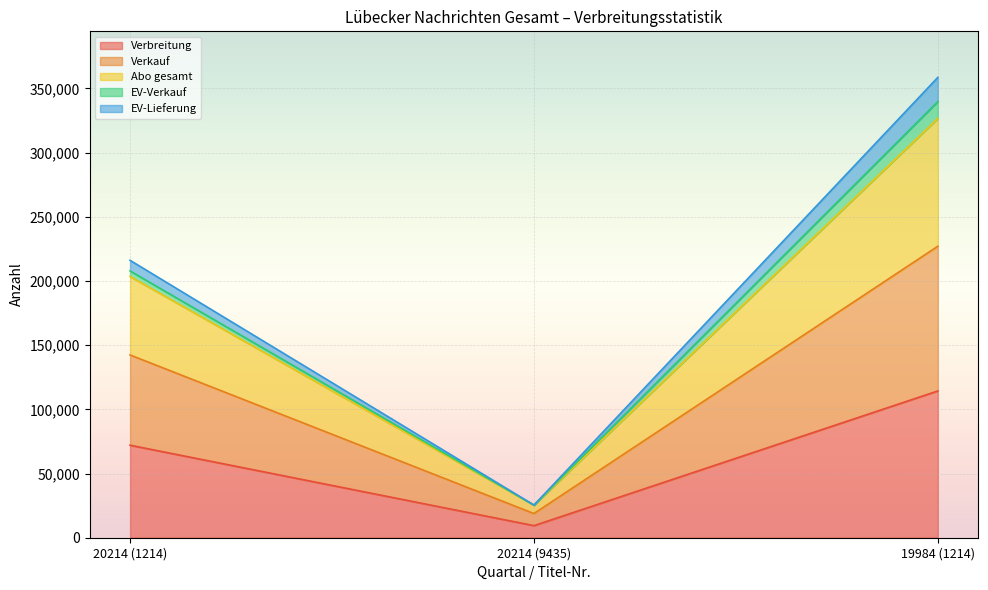

Reading left to right, transcribe the values for Verbreitung.

20214 (1214)=72058	20214 (9435)=9412	19984 (1214)=114334